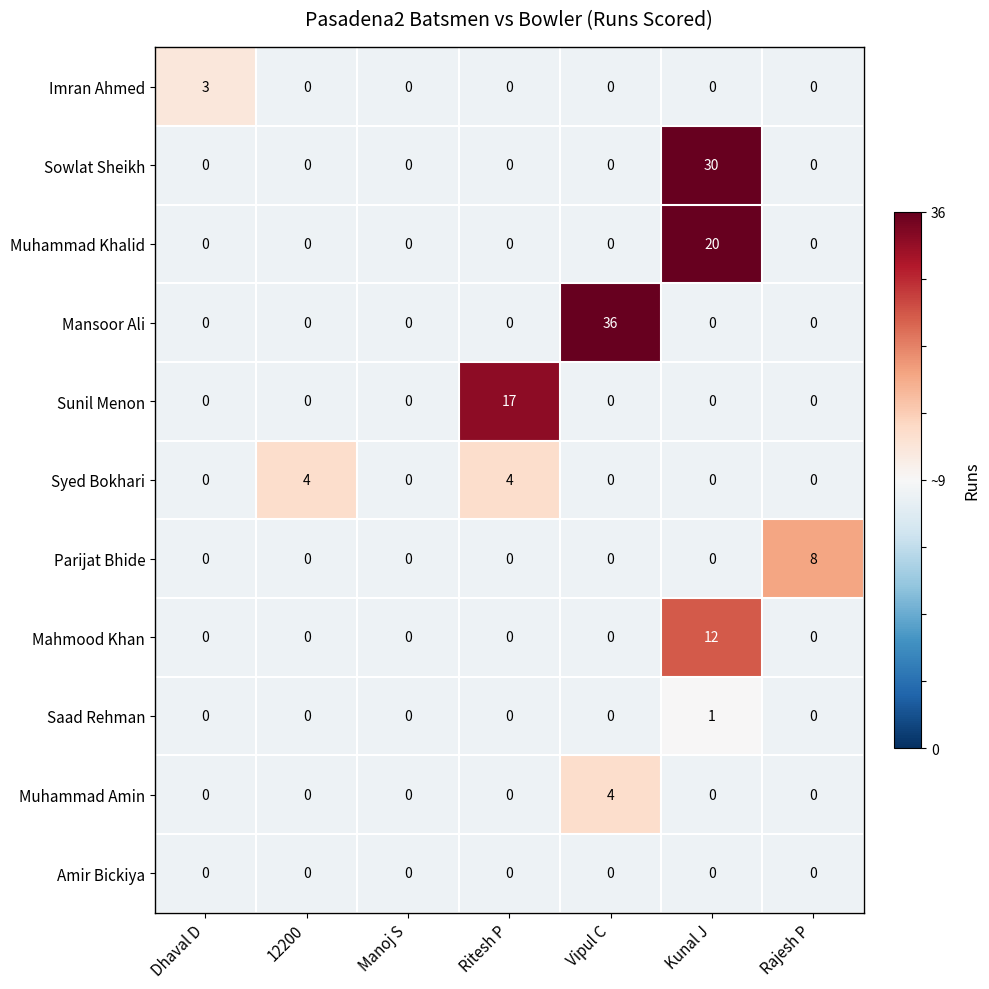

Which series has the largest range (max minus min)?

Mansoor Ali